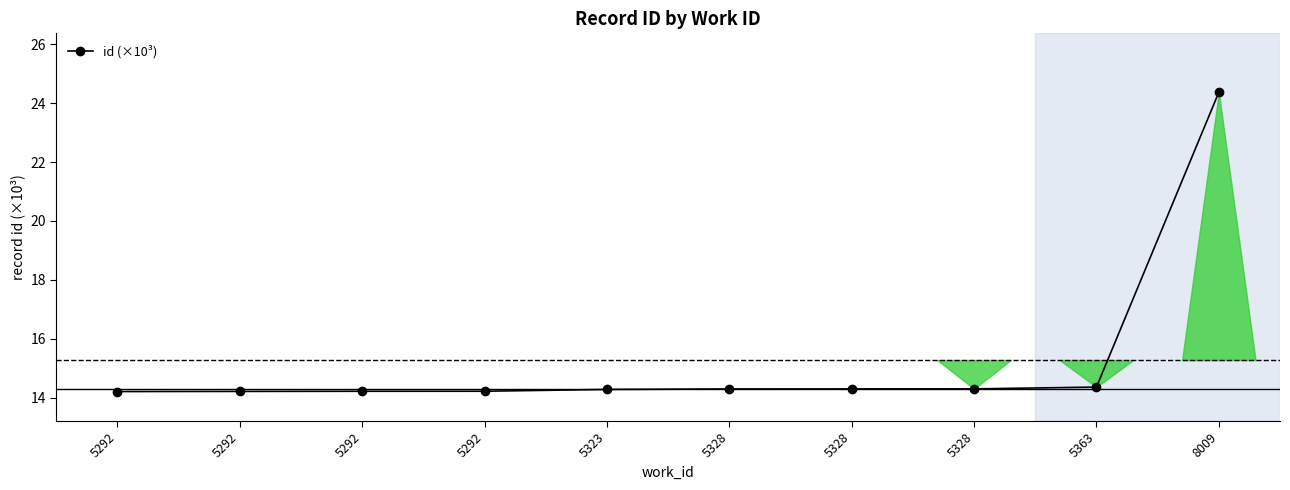

How many data points does each series have?

10